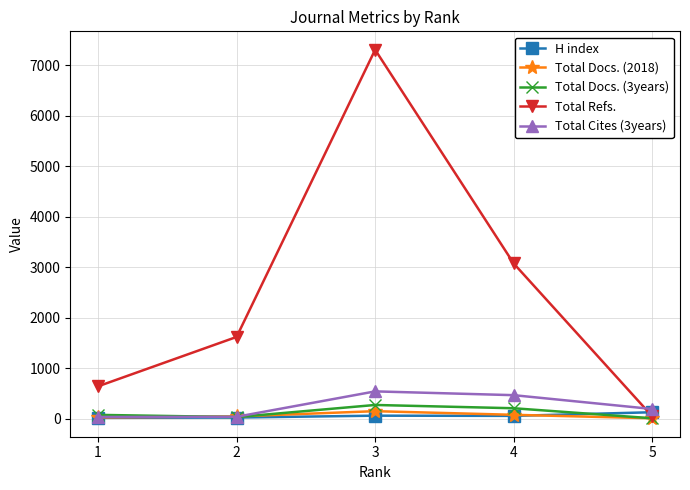

Is the value of H index at 5 greater than the value of Total Refs. at 1?

No